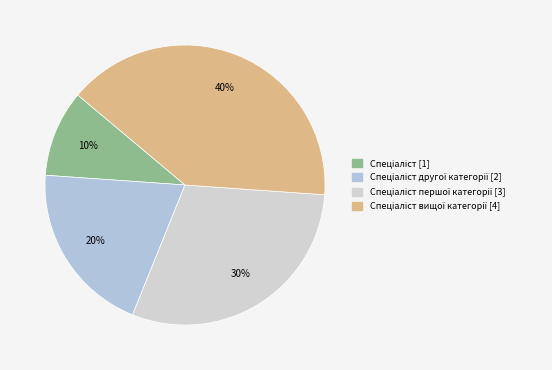

How many slices are in this pie chart?

4